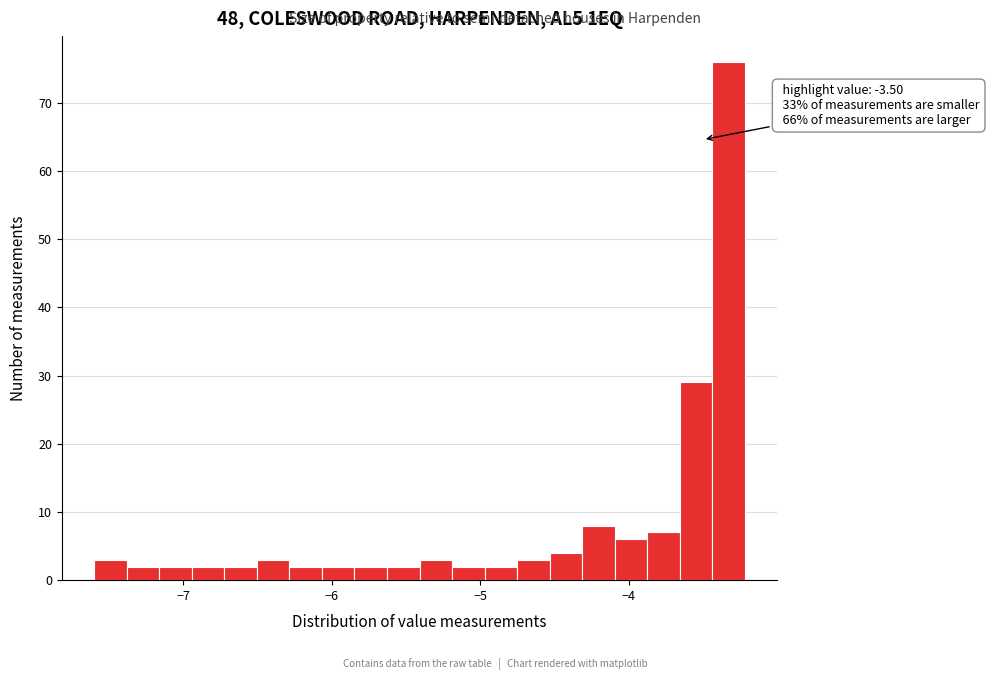

Read against the x-axis, roughly where is the centre of the tallest bar?

-3.3